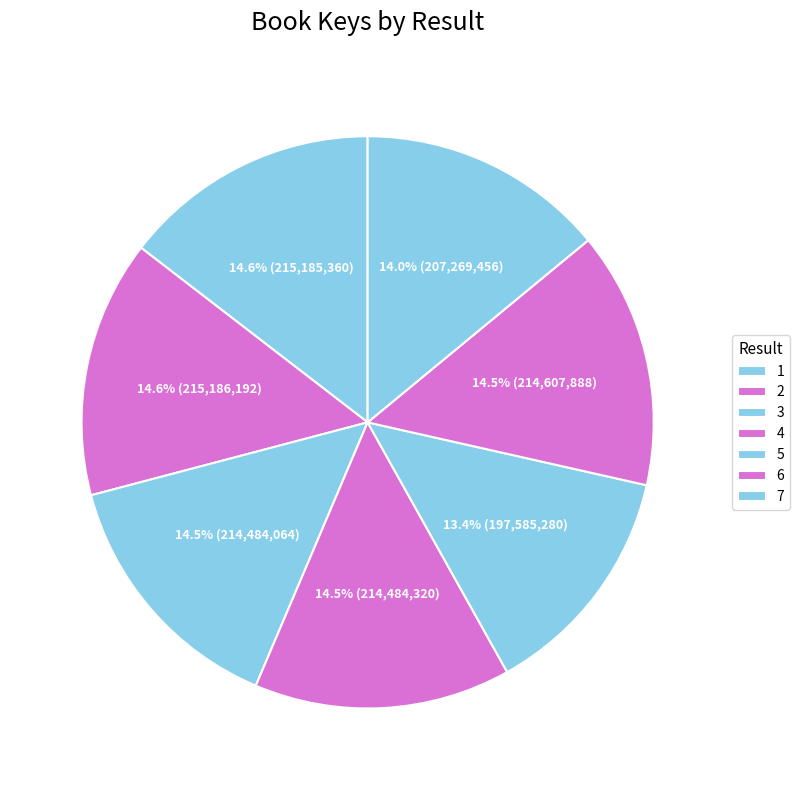

True or false: 7 accounts for 14% of the total.

True